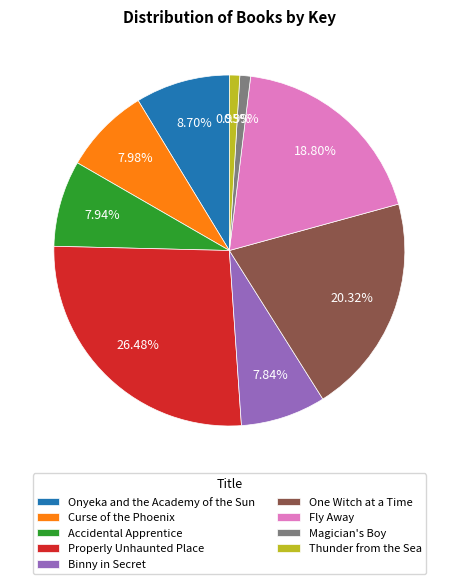

Count the number of slices in the pie.

9